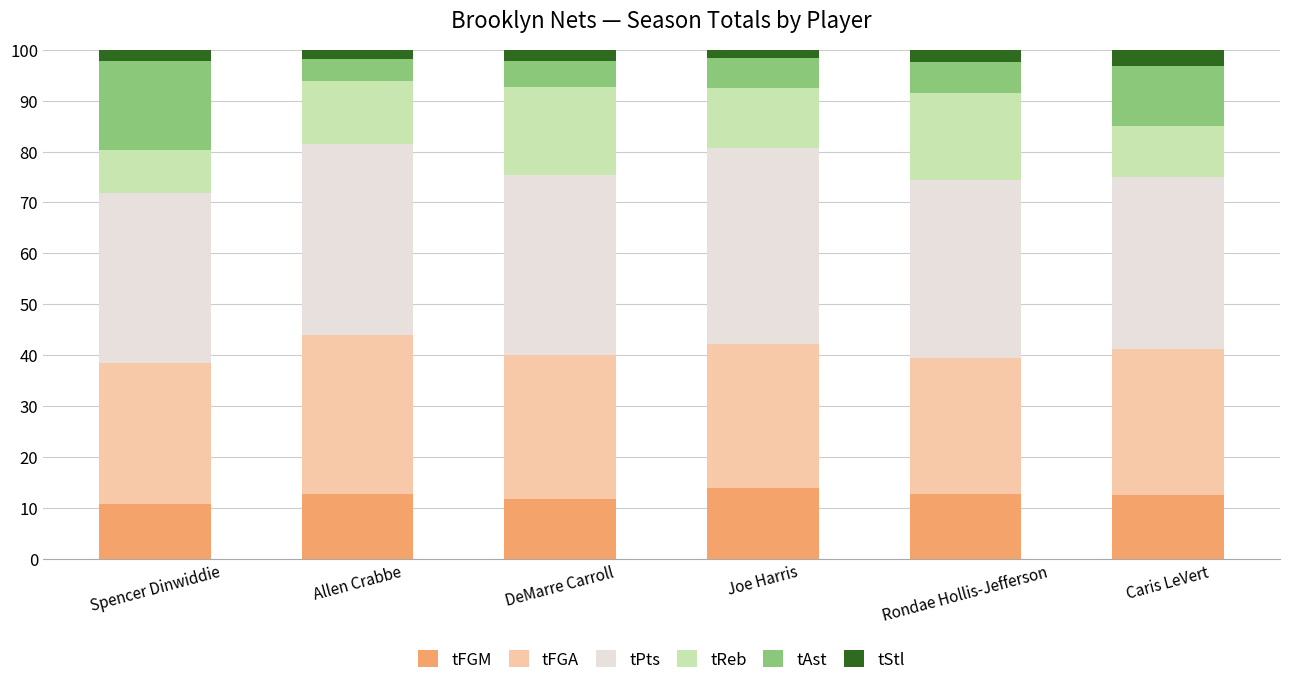

What is the sum of all tFGM values?

74.3